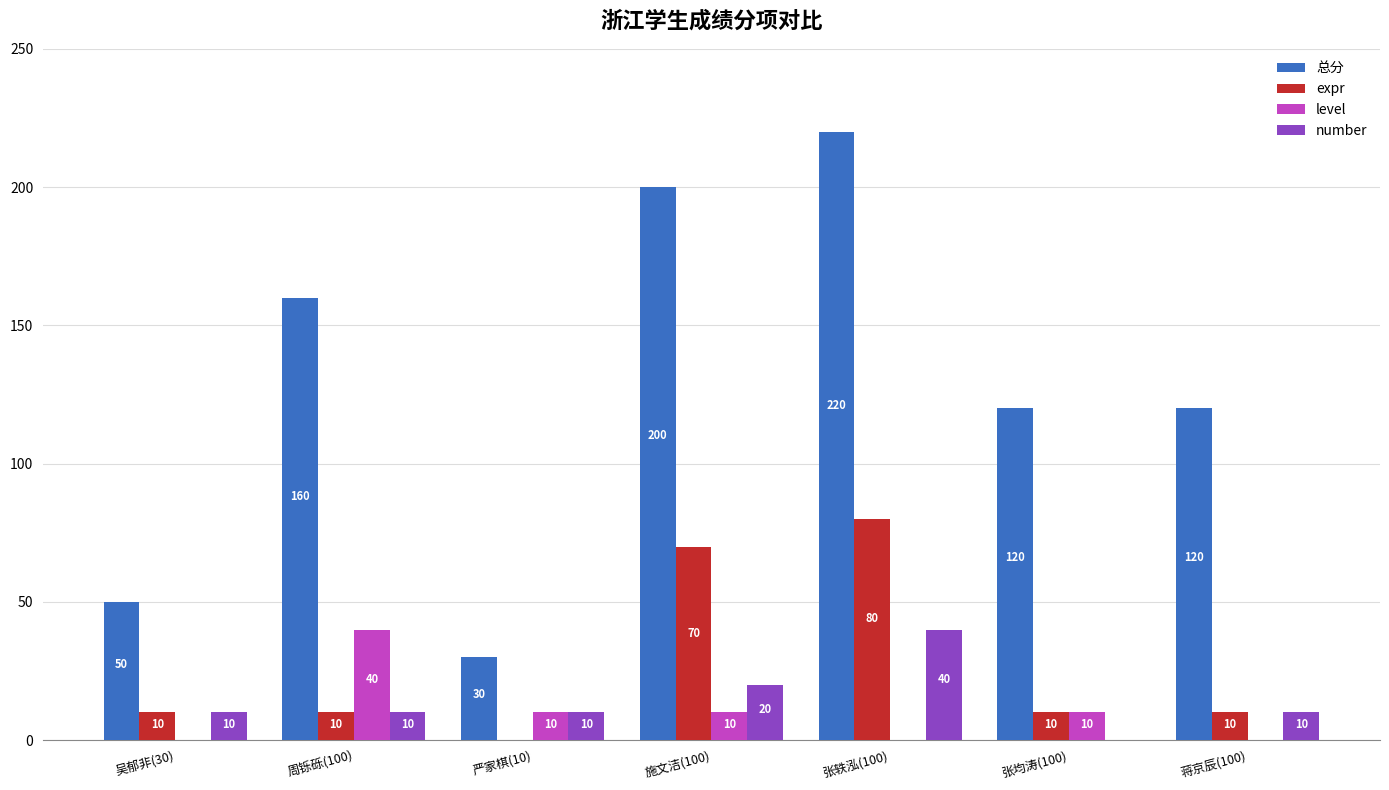

What value does the 总分 series have at 吴郁非(30), to the nearest 5?

50